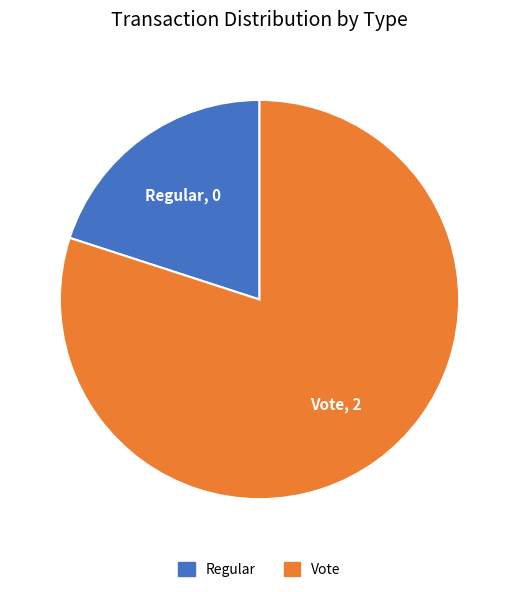

True or false: Vote accounts for 85% of the total.

False